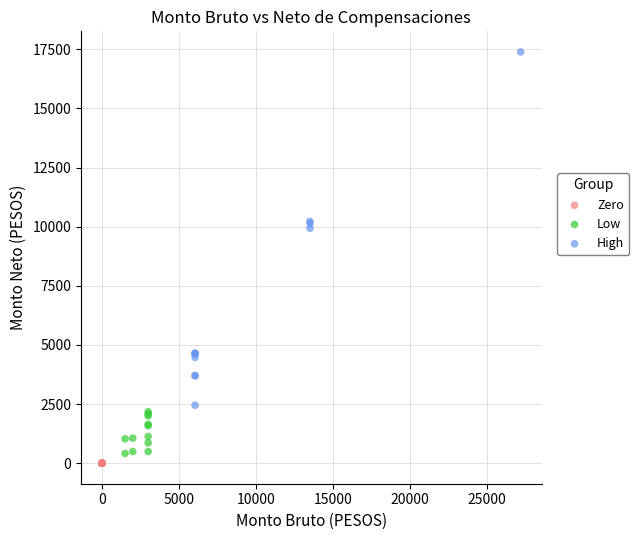

Which series reaches the minimum Y coordinate?

Zero